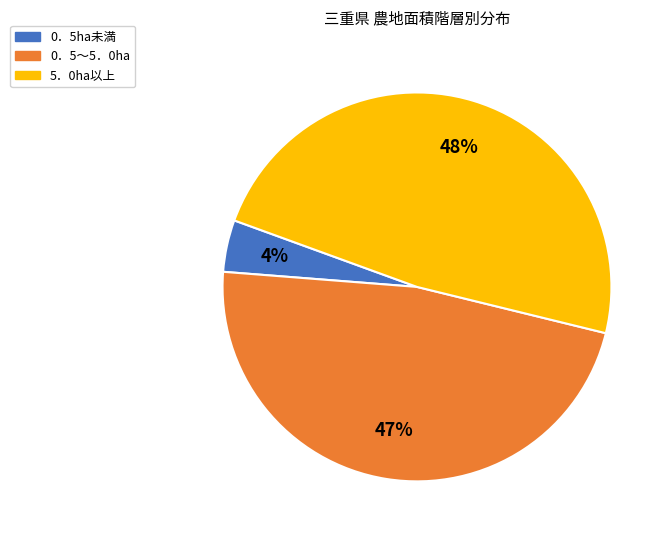

What is the ratio of the value at 5．0ha以上 to the value at 0．5～5．0ha?

1.0